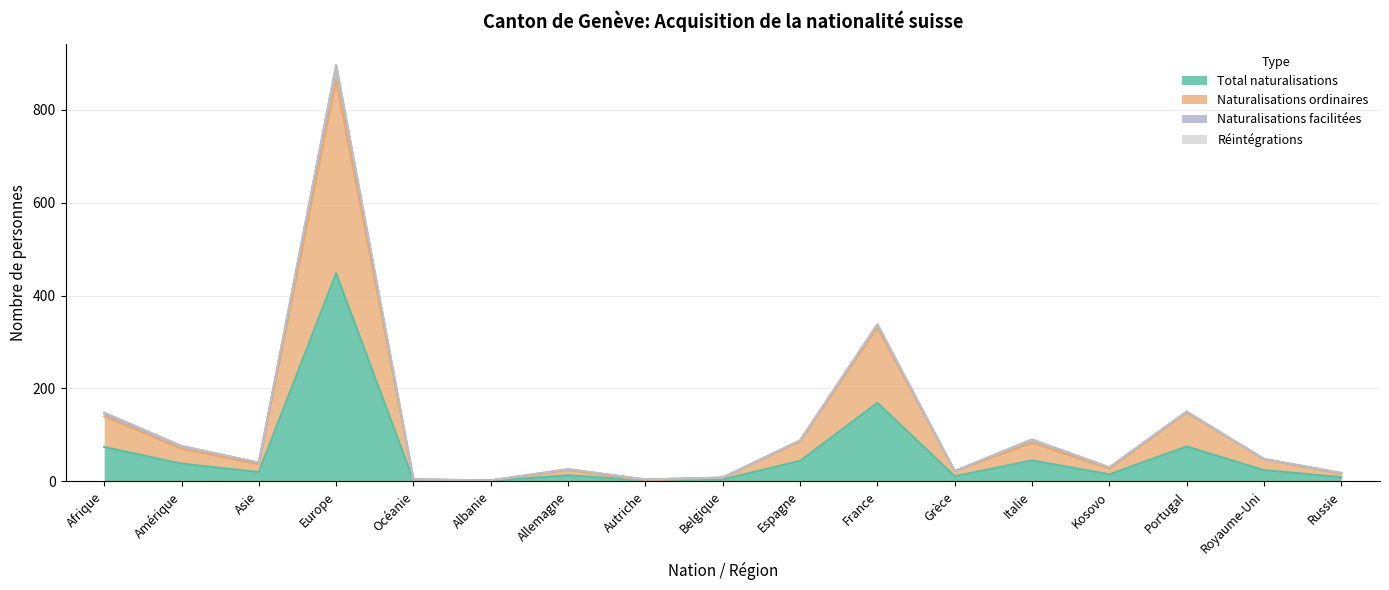

Count the number of categories in the chart.

17